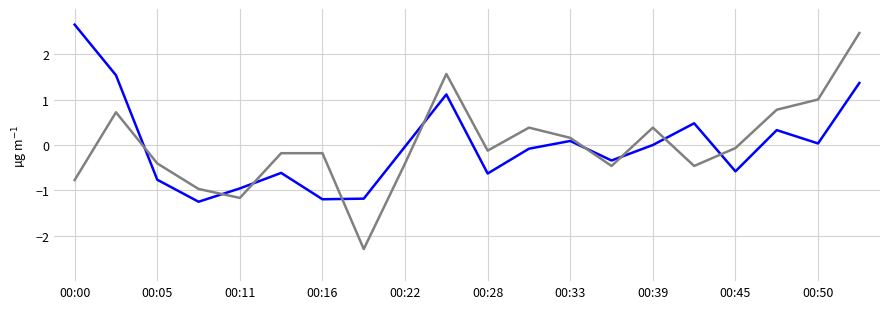

What is the maximum value shown in the chart?

2.7